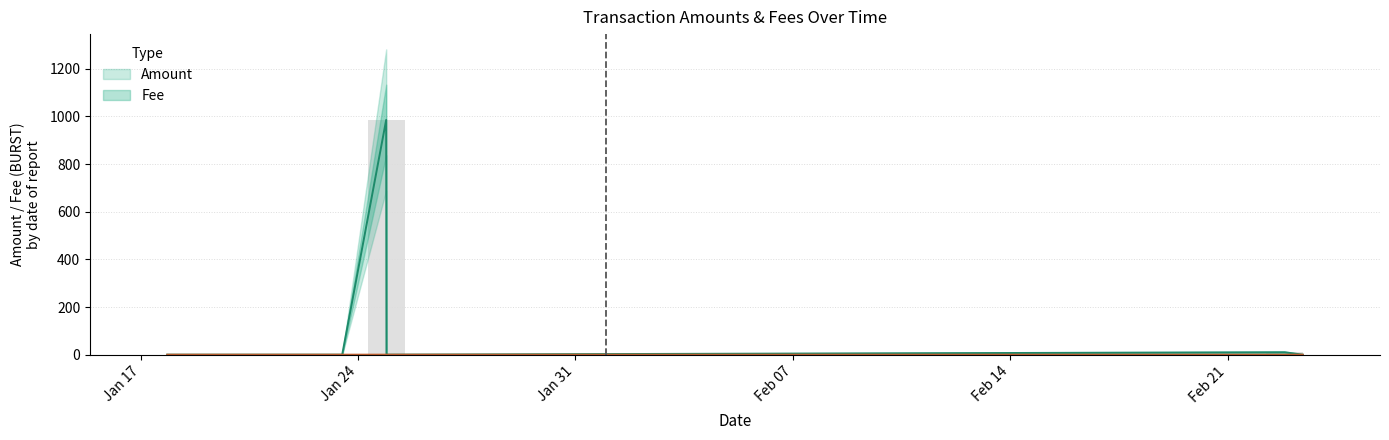

True or false: Amount has a value of 0.0 at 2022-01-17 21:41:04.

True